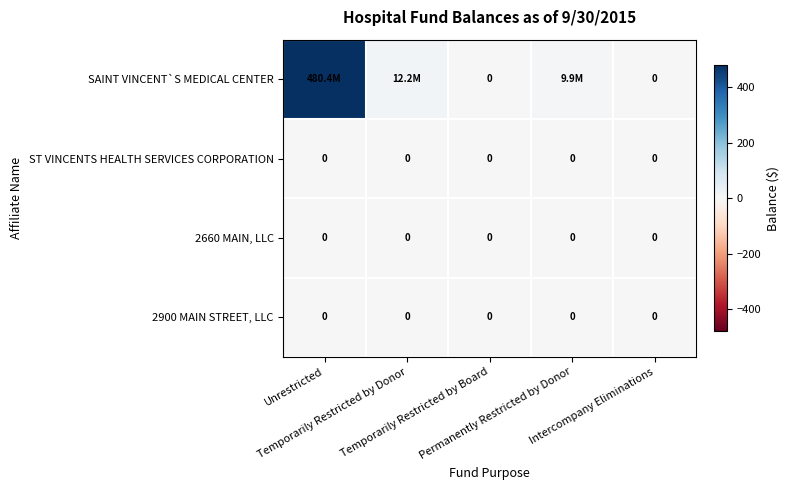

Which series has the widest spread of values?

SAINT VINCENT`S MEDICAL CENTER